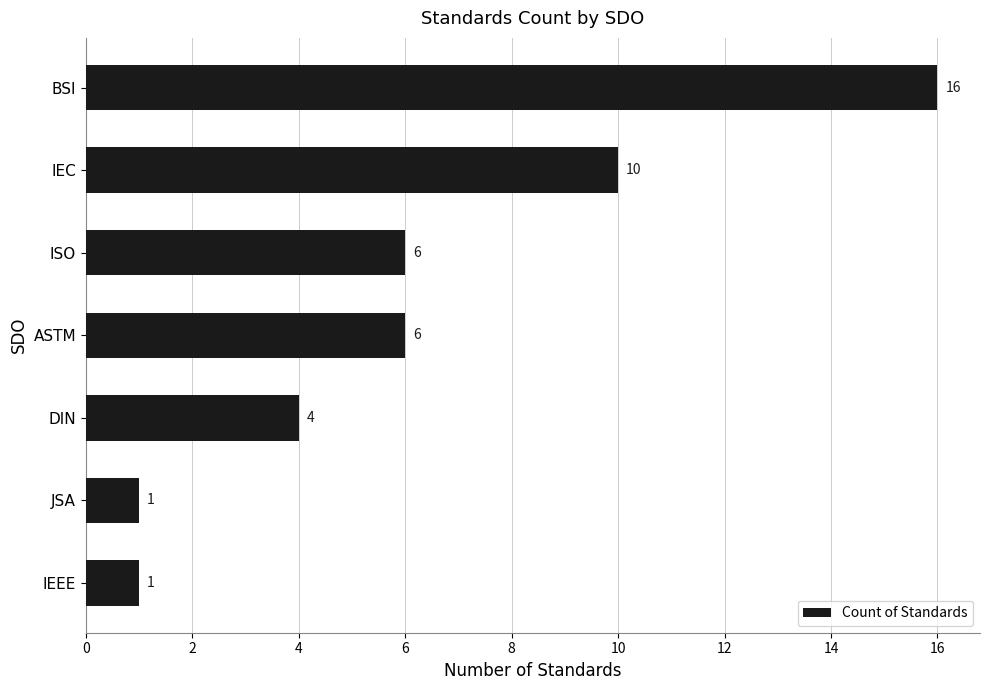

The value at ASTM is 6. True or false?

True